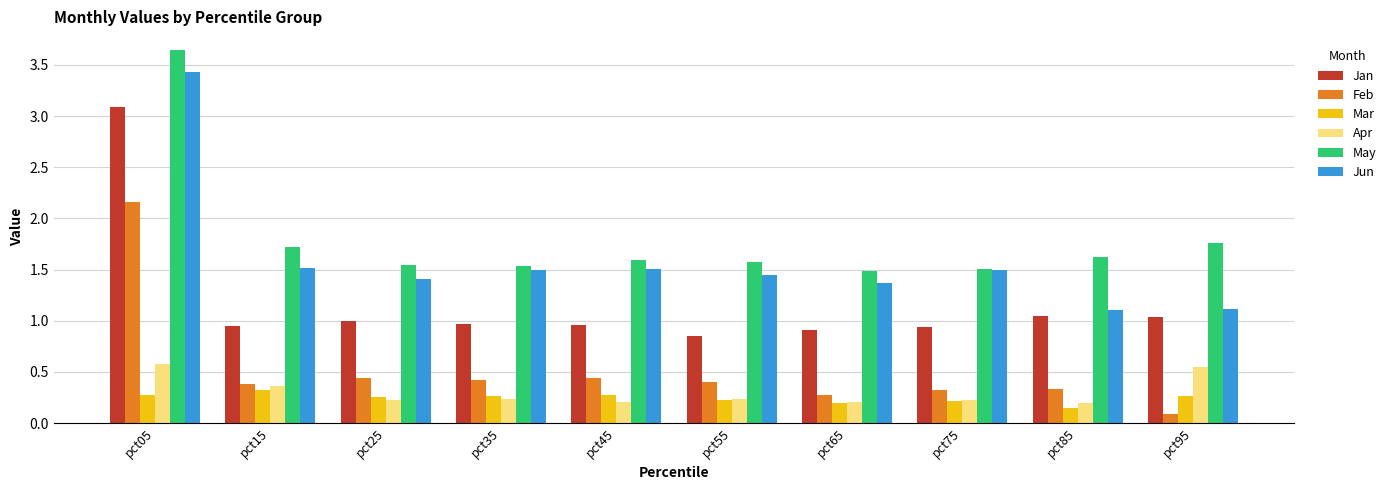

Count the number of categories in the chart.

10